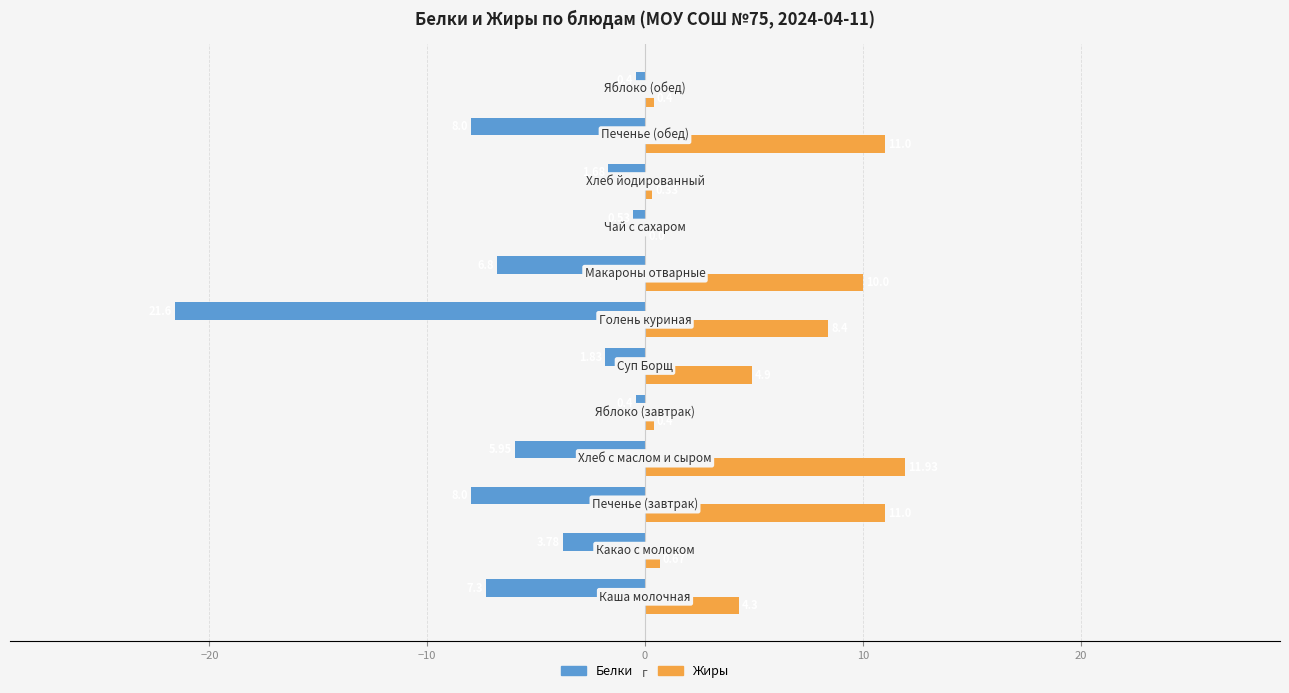

What is the sum of all Белки values?

-66.3